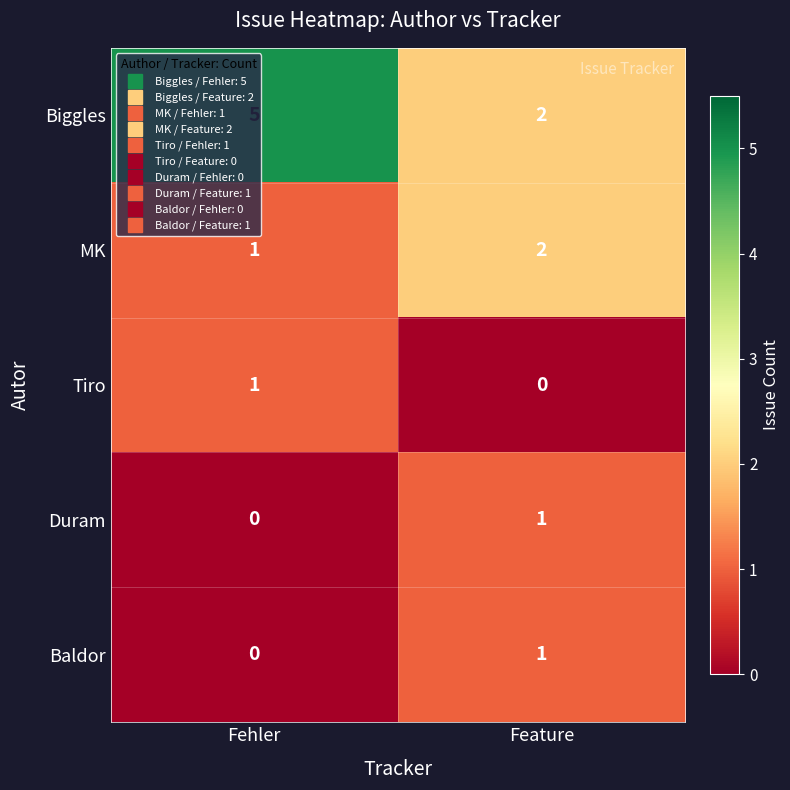

What is the sum of the MK values at Feature and Fehler?

3